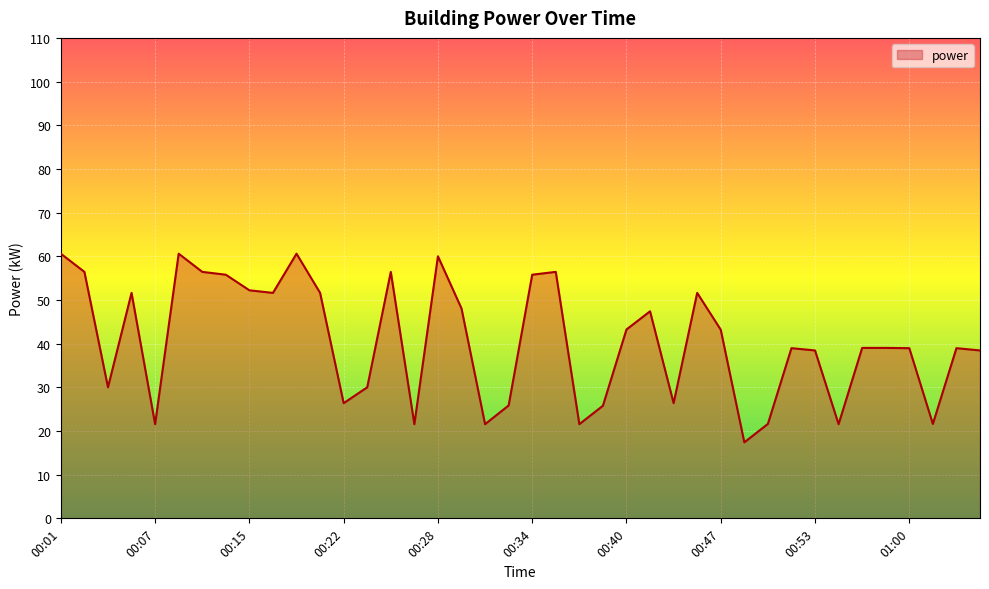

What is the maximum value shown in the chart?

60.6